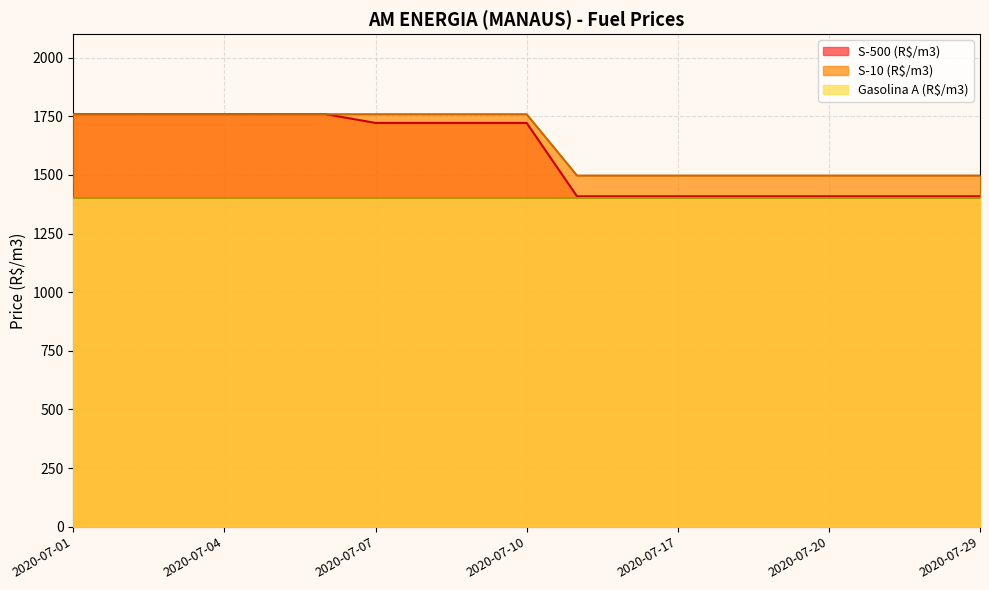

What is the minimum value shown in the chart?

1401.0